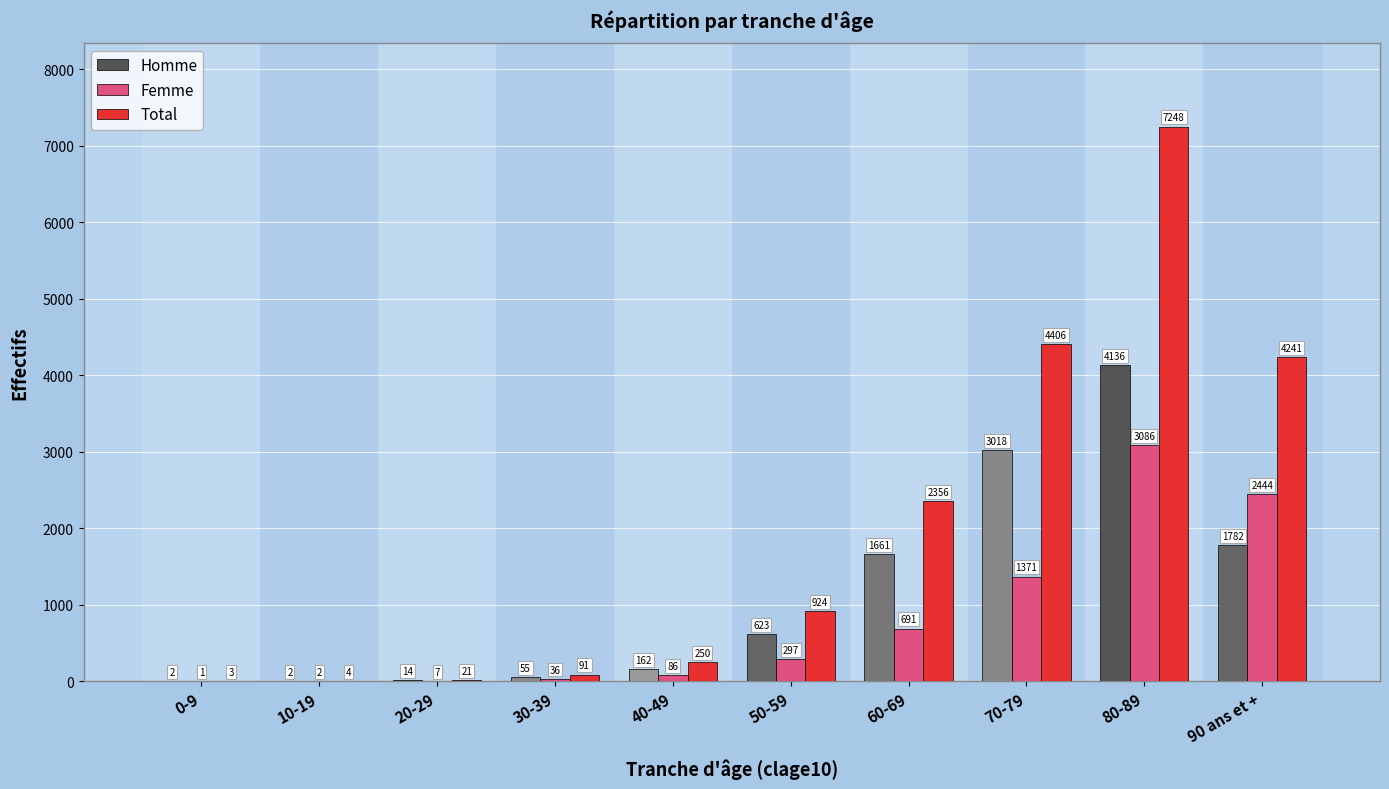

How many groups of bars are there?

10